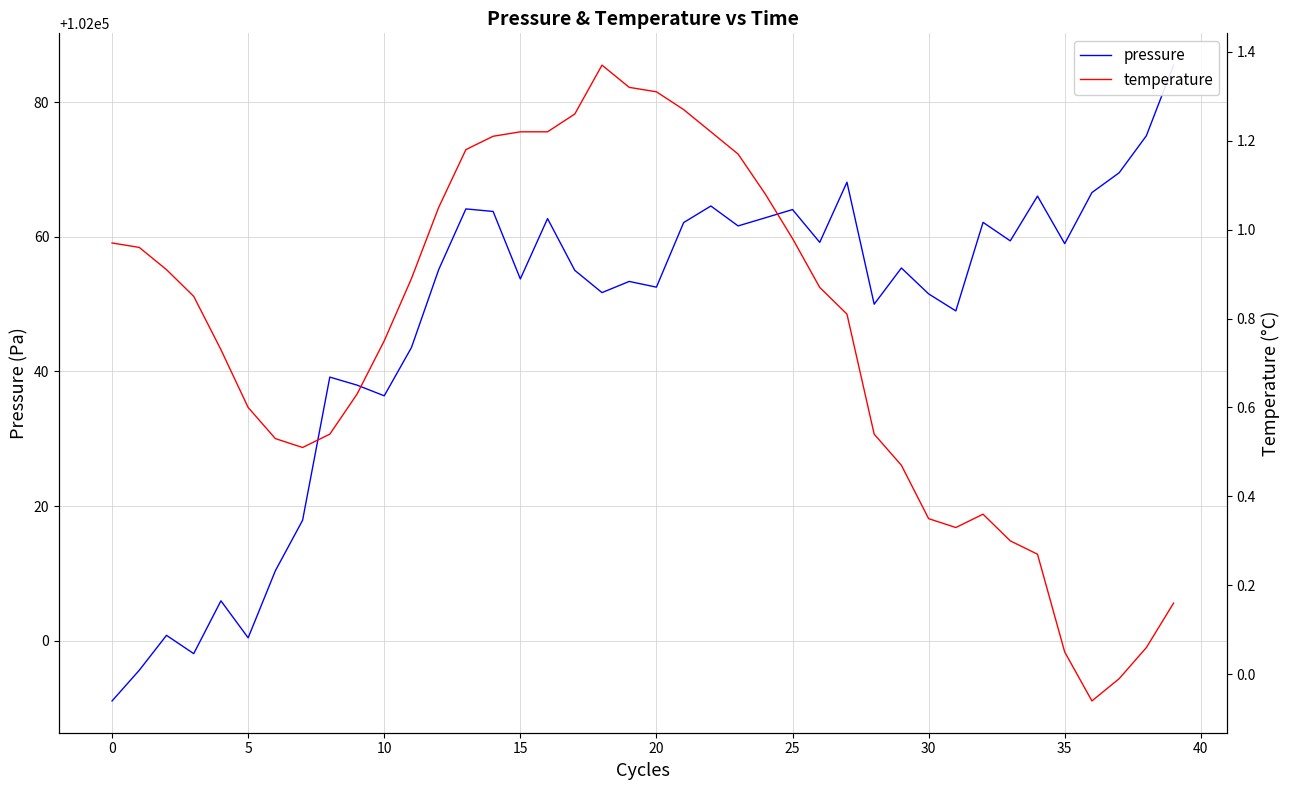

True or false: pressure and temperature cross at least once.

False